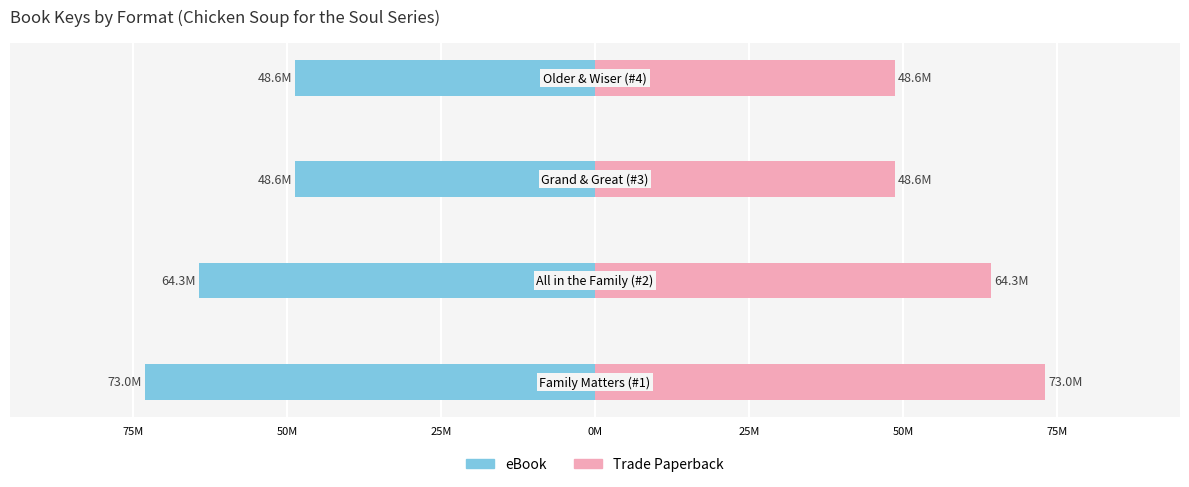

At how many categories does at least one series exceed 20?

4